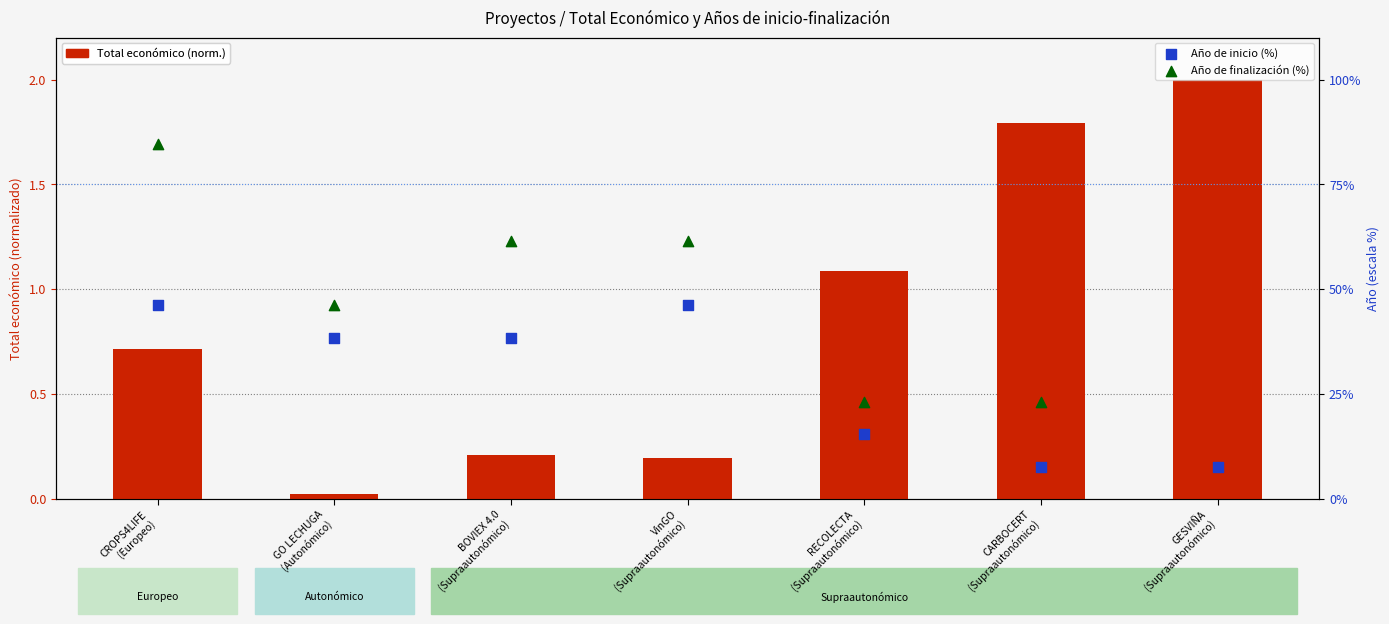

What is the total value across all series at CROPS4LIFE
(Europeo)?

131.5